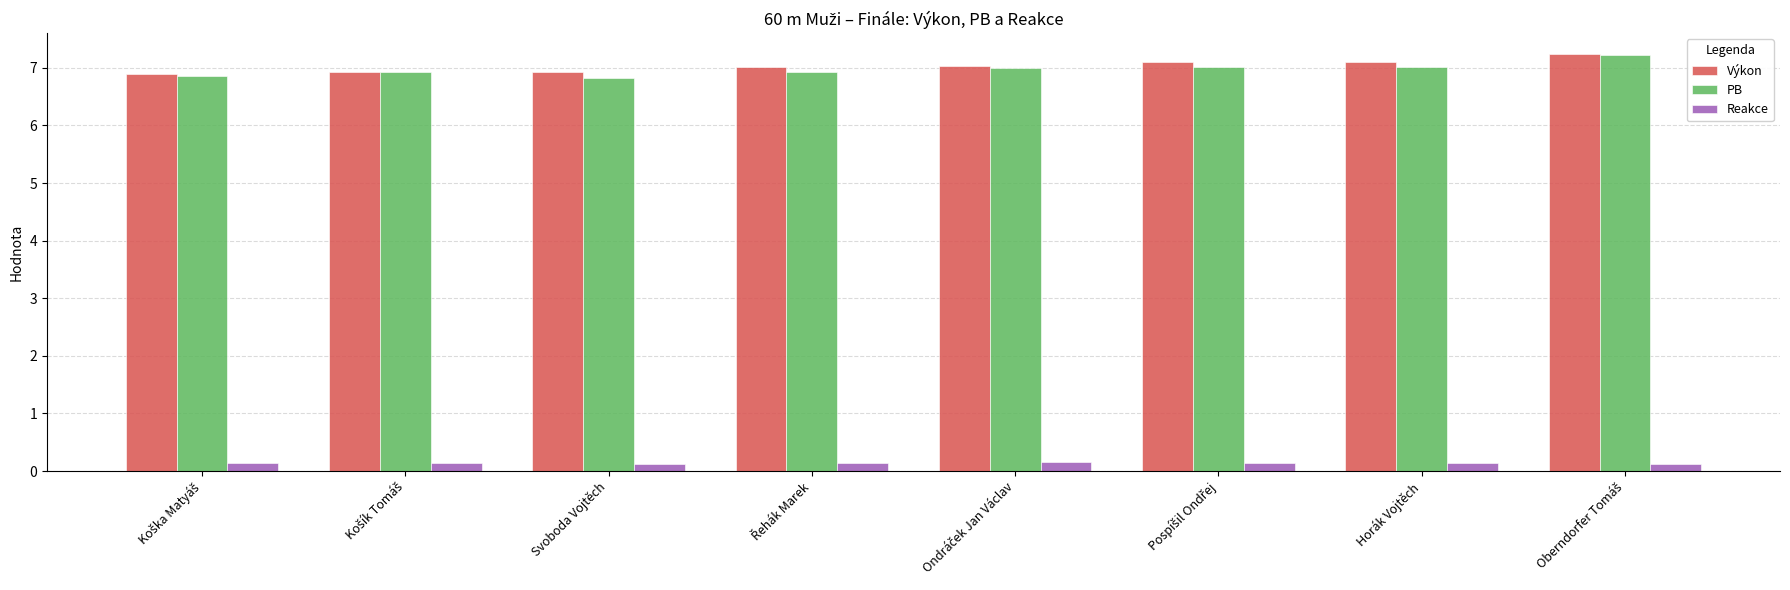

At how many categories does at least one series exceed 3?

8